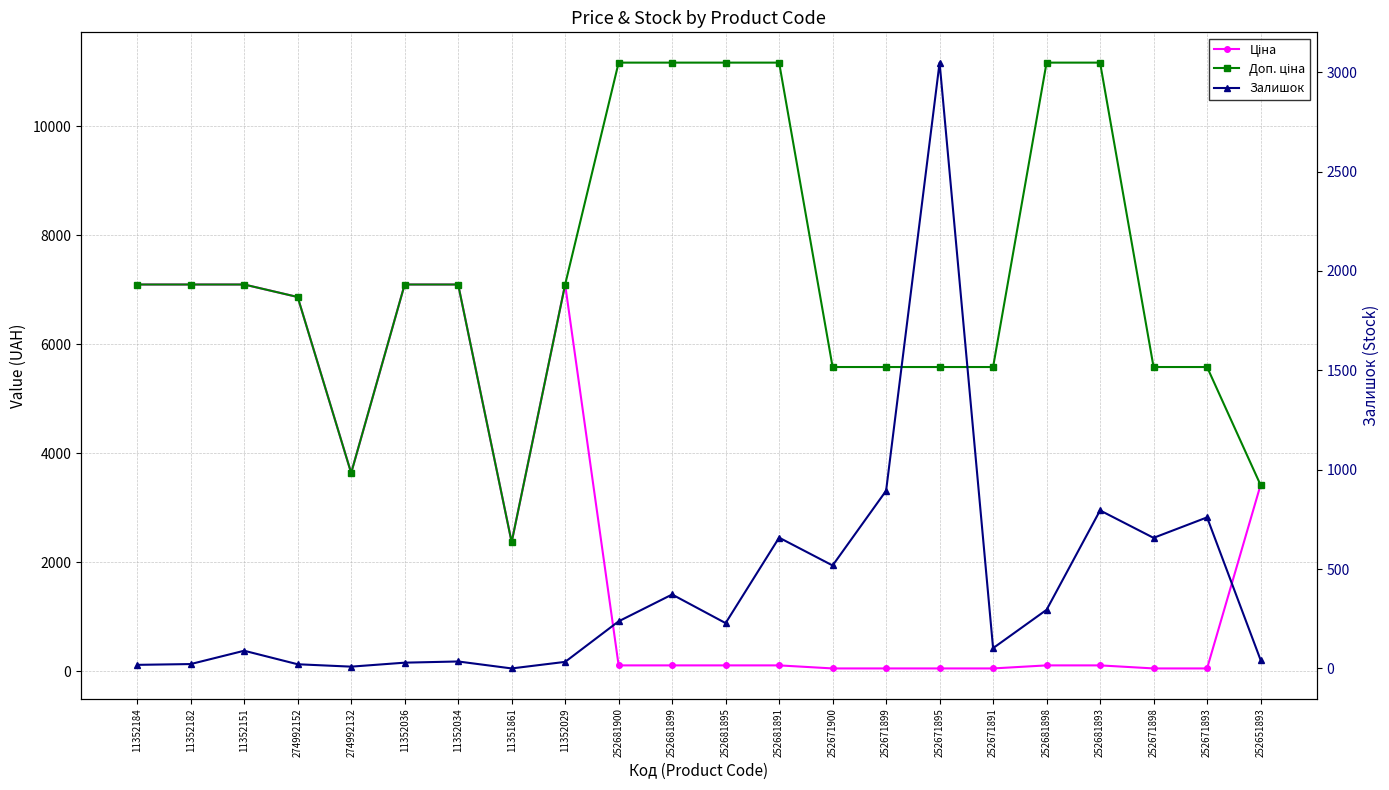

At which label does Залишок first exceed 228?

252681900